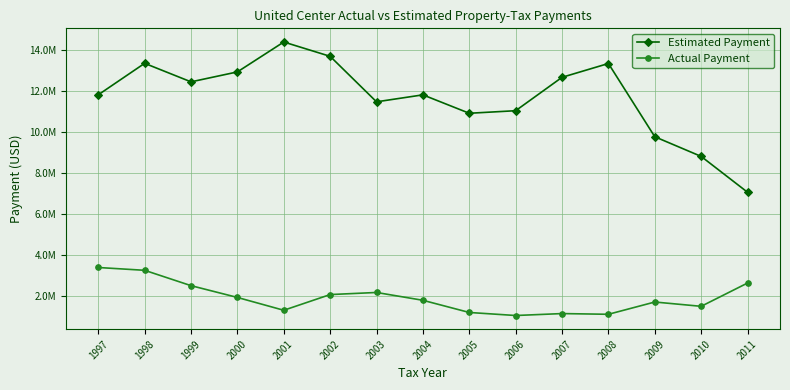

What are all the series names shown in the legend?

Estimated Payment, Actual Payment